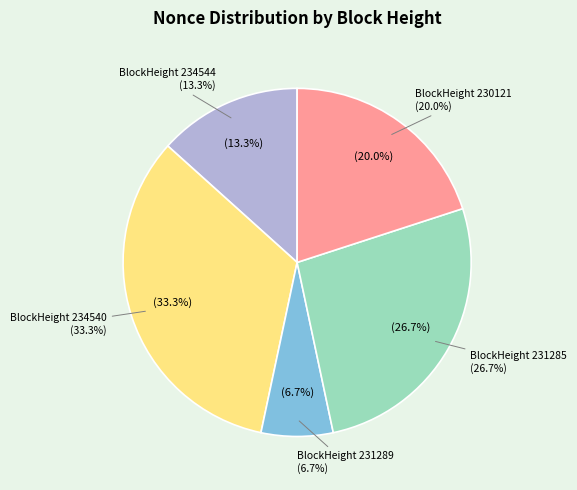

True or false: 231289 accounts for 16% of the total.

False